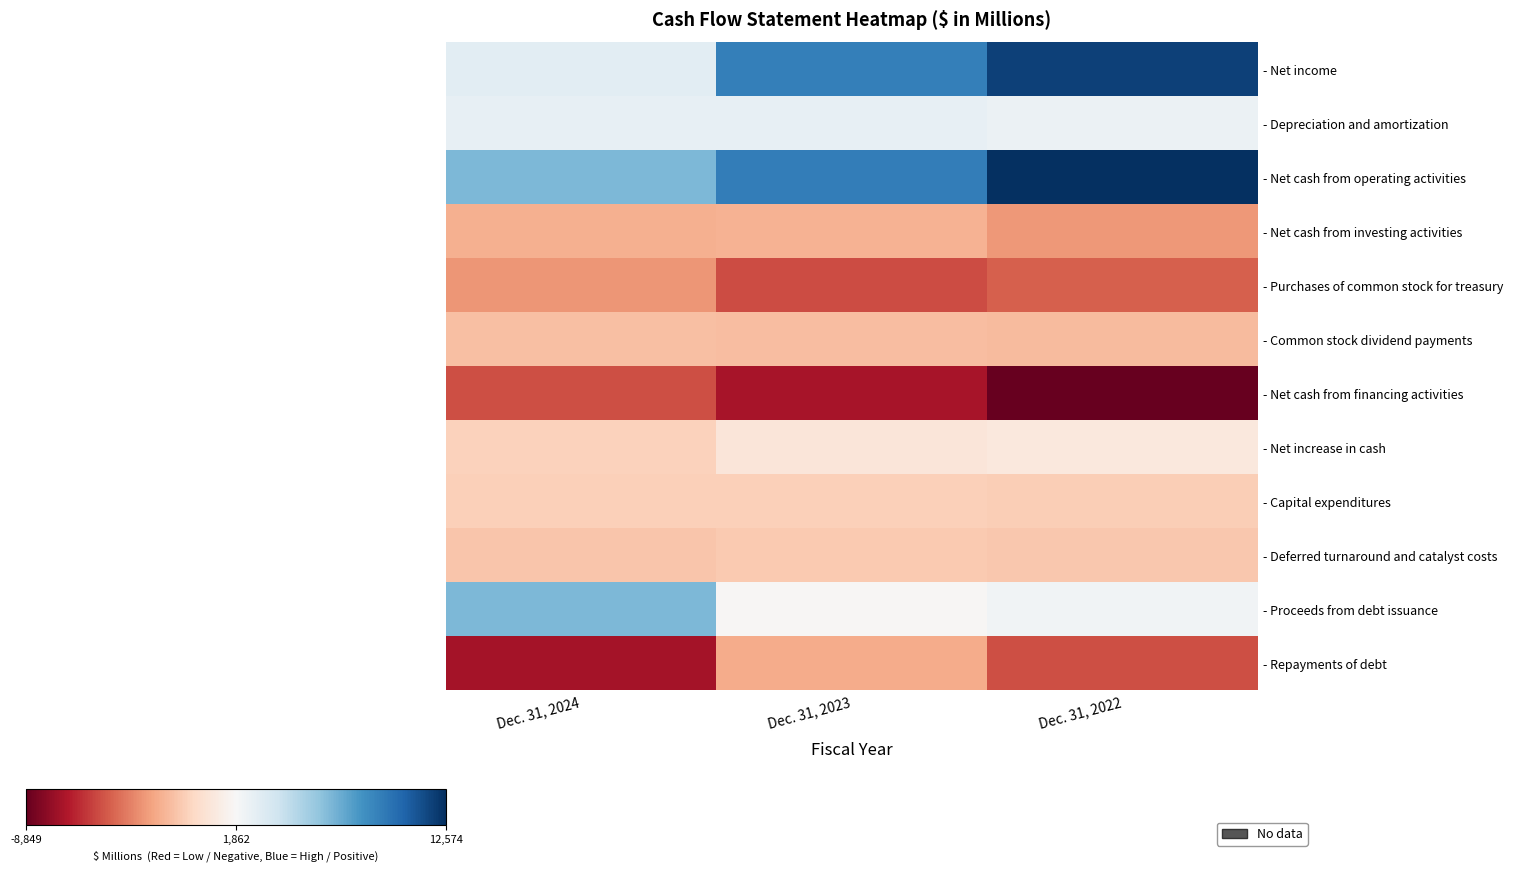

At how many categories does at least one series exceed 9283?

1